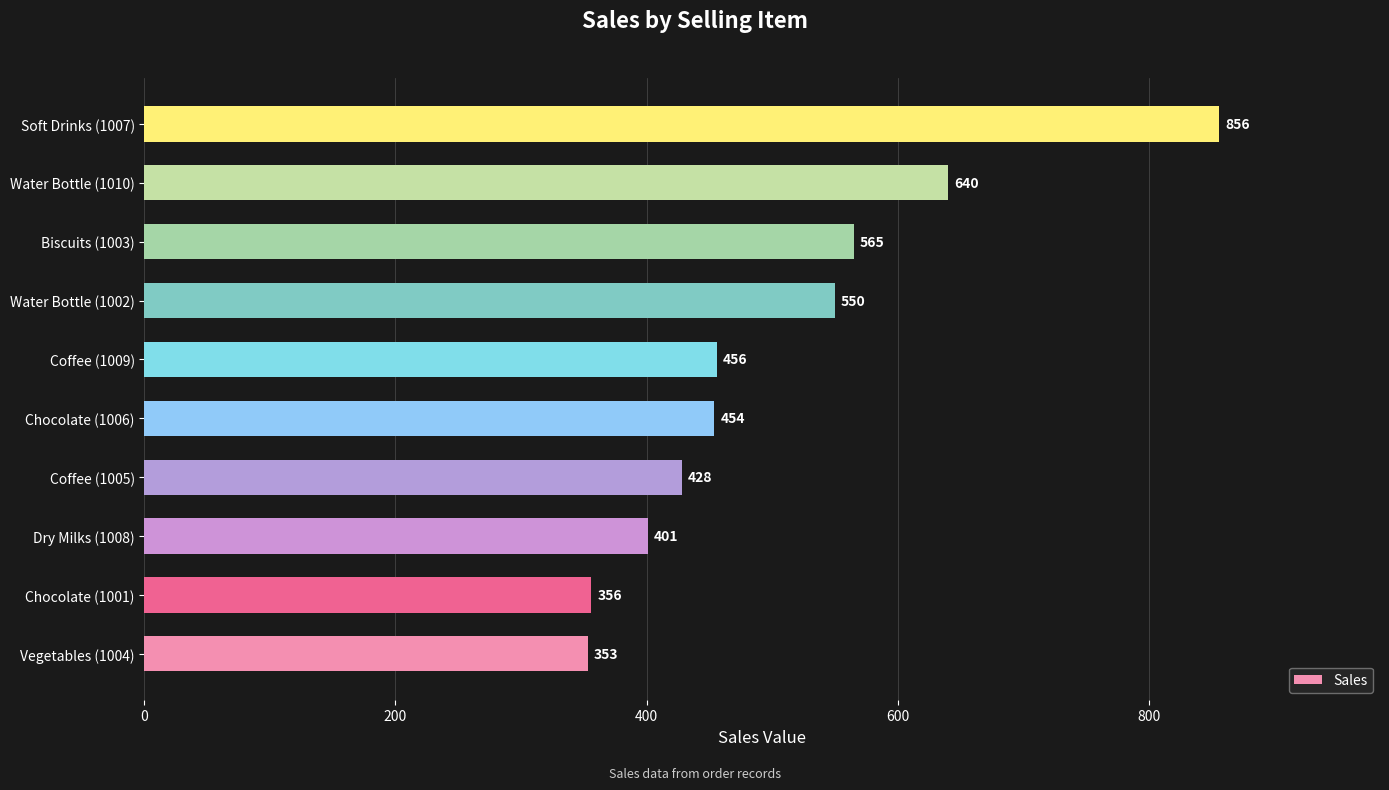

What is the change in value from Water Bottle (1002) to Soft Drinks (1007)?

+306